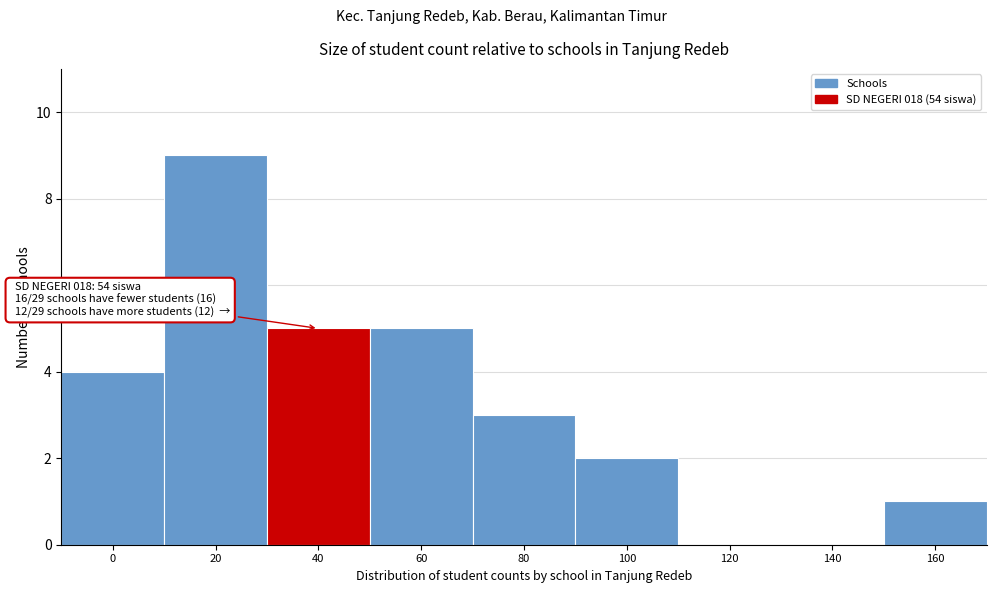

Reading left to right, list all the values displayed in this chart.

0=4	20=9	40=5	60=5	80=3	100=2	120=0	140=0	160=1